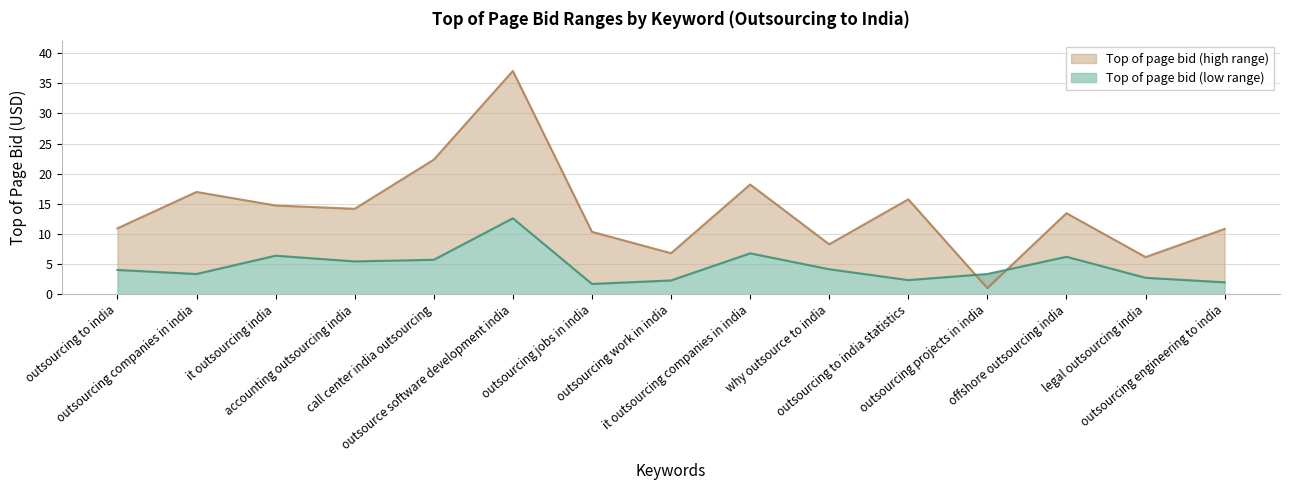

What position from the left is why outsource to india?

10